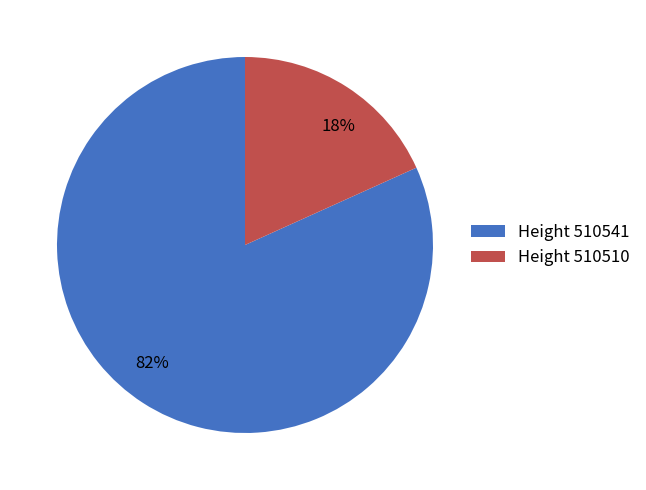

Is there any slice that represents more than half of the pie?

Yes